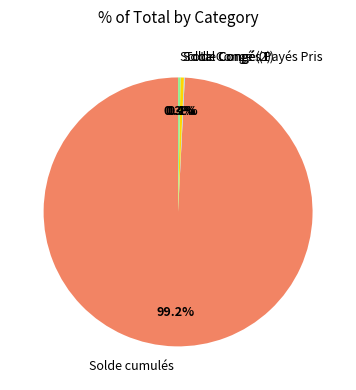

Which slice is the largest?

Solde cumulés